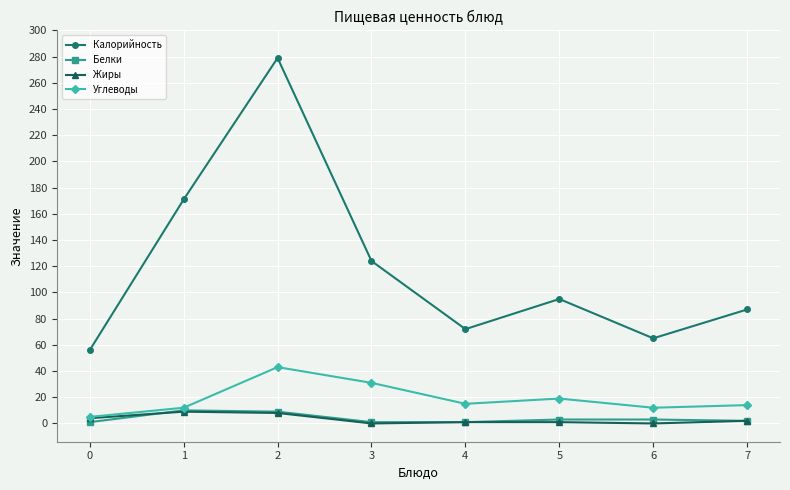

What is the sum of all Жиры values?

25